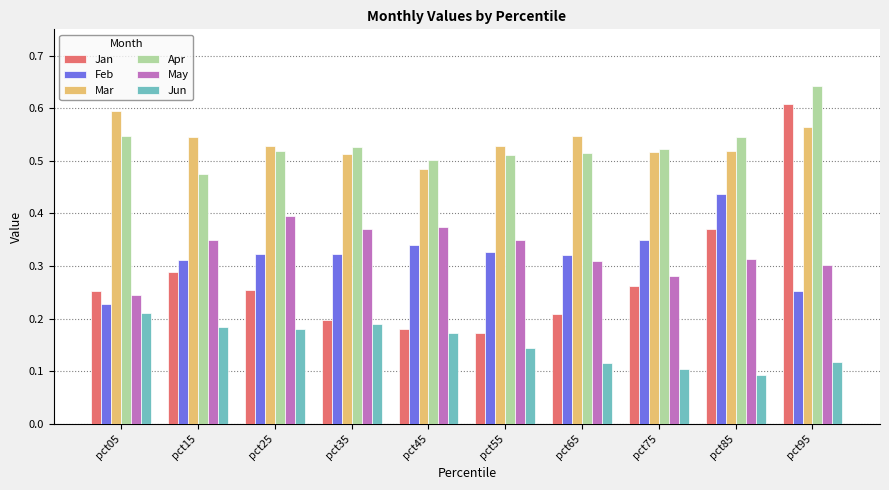

At which category is the sum across all series the highest?

pct95